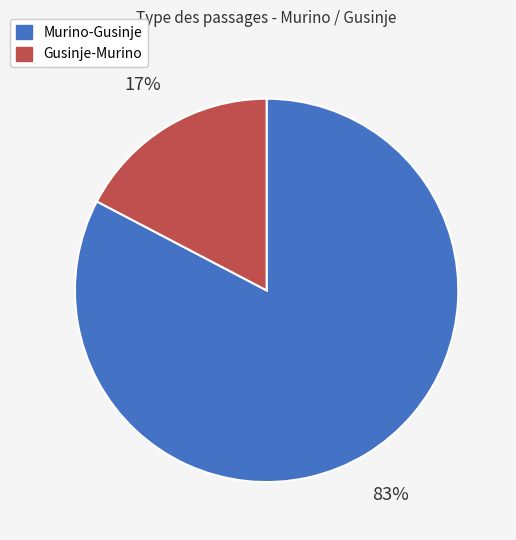

Which has a higher value, Gusinje-Murino or Murino-Gusinje?

Murino-Gusinje